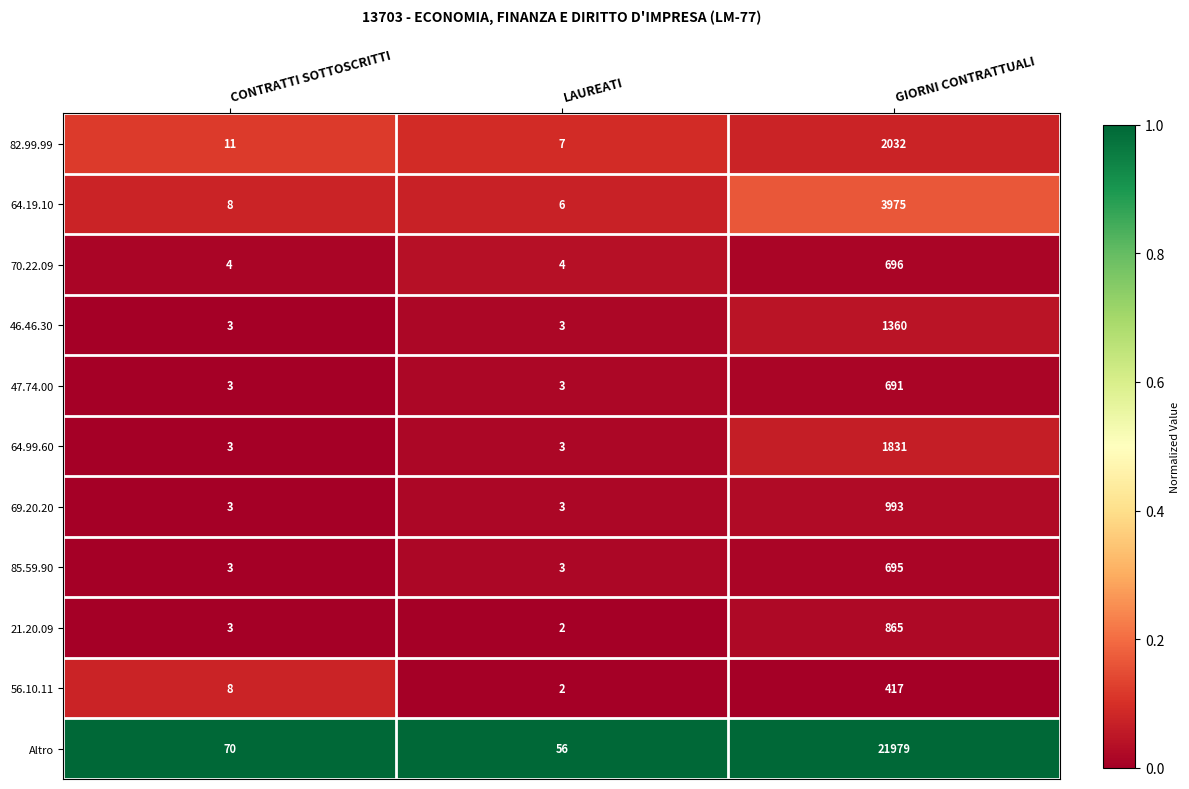

What is the total value across all series at CONTRATTI SOTTOSCRITTI?

119